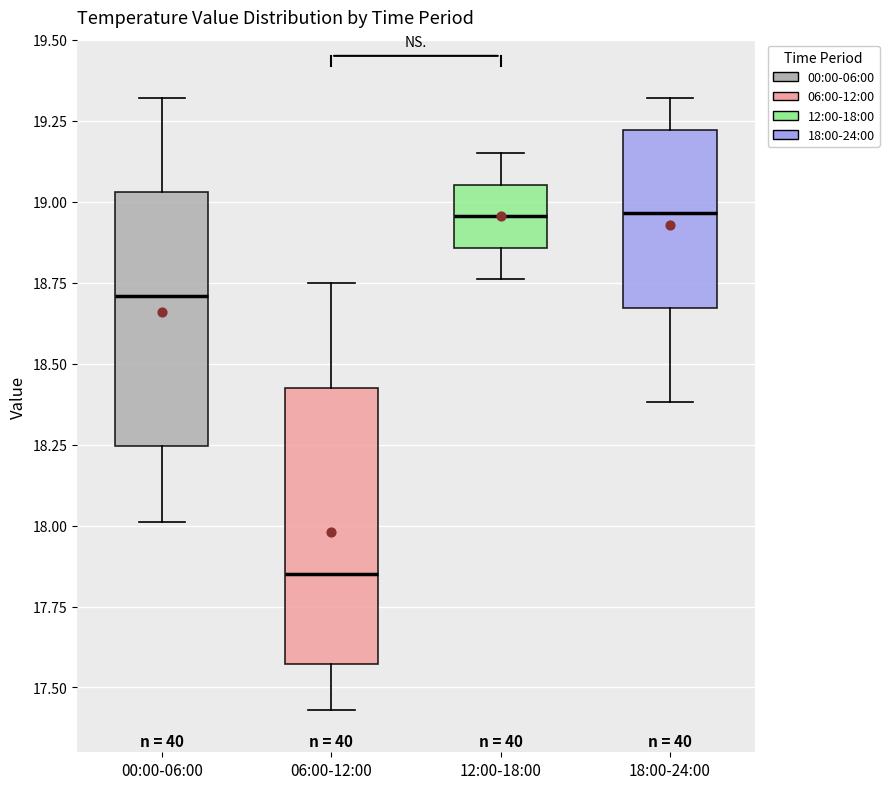

Reading left to right, transcribe this box plot: for each box, give where its median line is, the range the box spans, and where its two whiskers end, as read against the y-axis. The values are not printed on the chart, so give them approximately, as read against the axis.

00:00-06:00: median 18.70, box 18.25 to 19.05, whiskers 18.00 to 19.30
06:00-12:00: median 17.85, box 17.55 to 18.45, whiskers 17.45 to 18.75
12:00-18:00: median 18.95, box 18.85 to 19.05, whiskers 18.75 to 19.15
18:00-24:00: median 18.95, box 18.65 to 19.20, whiskers 18.40 to 19.30